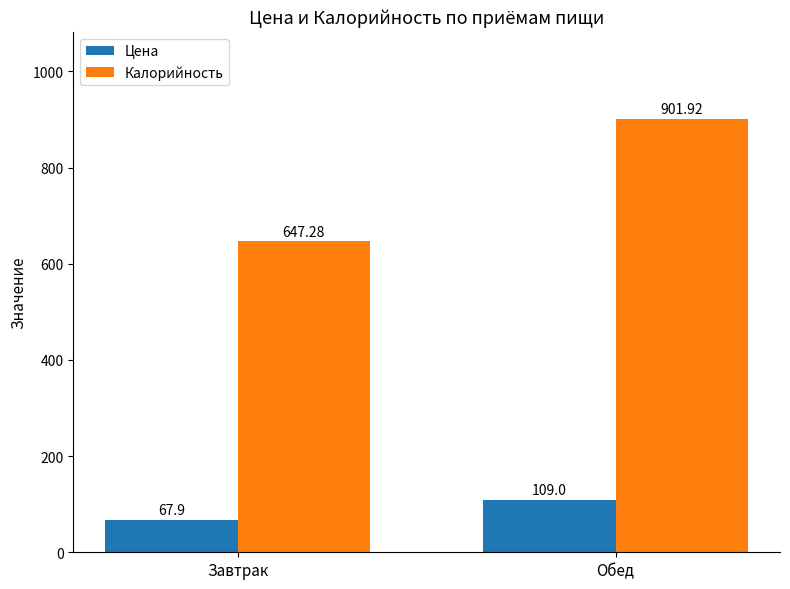

How many values in the Калорийность series exceed 901?

1